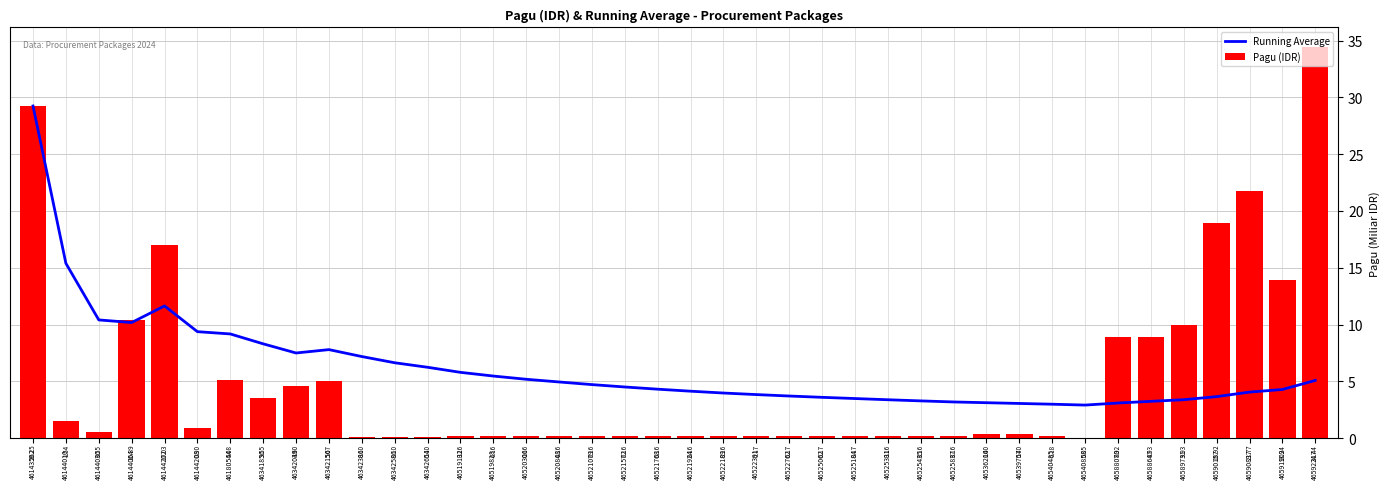

At which label does Running Average first exceed 4?

46143562